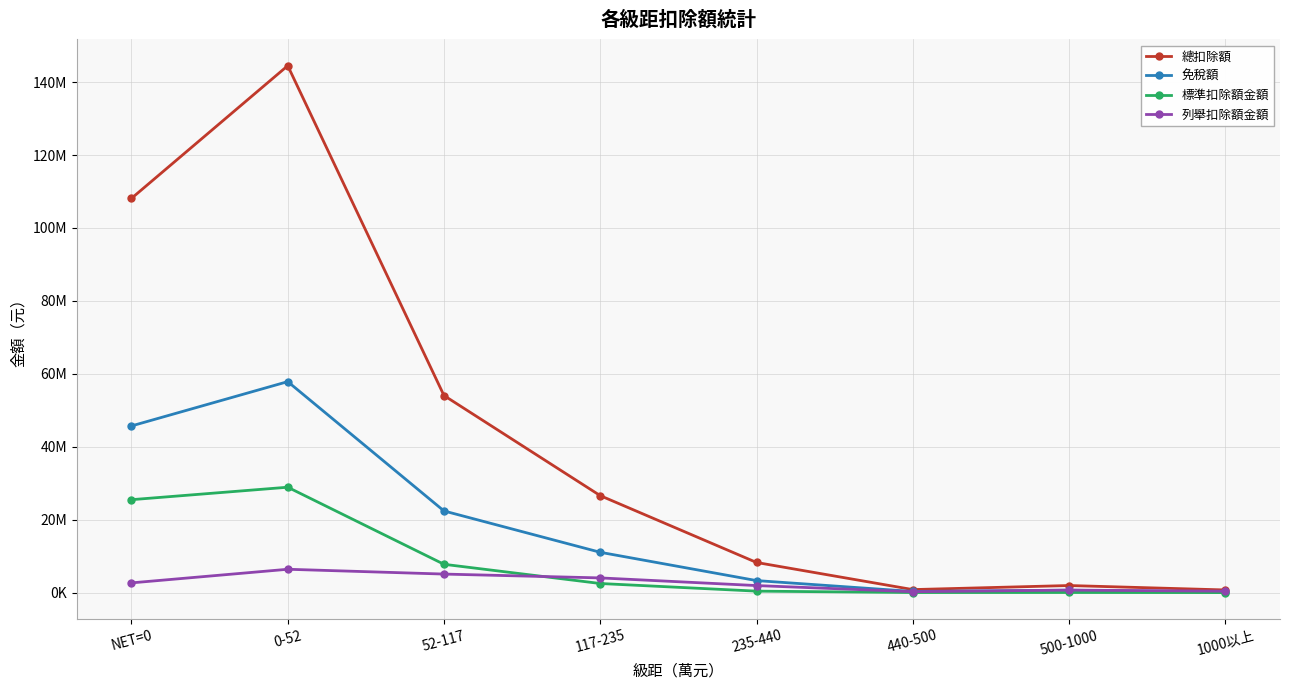

Where is the first local maximum for 列舉扣除額金額?

0-52